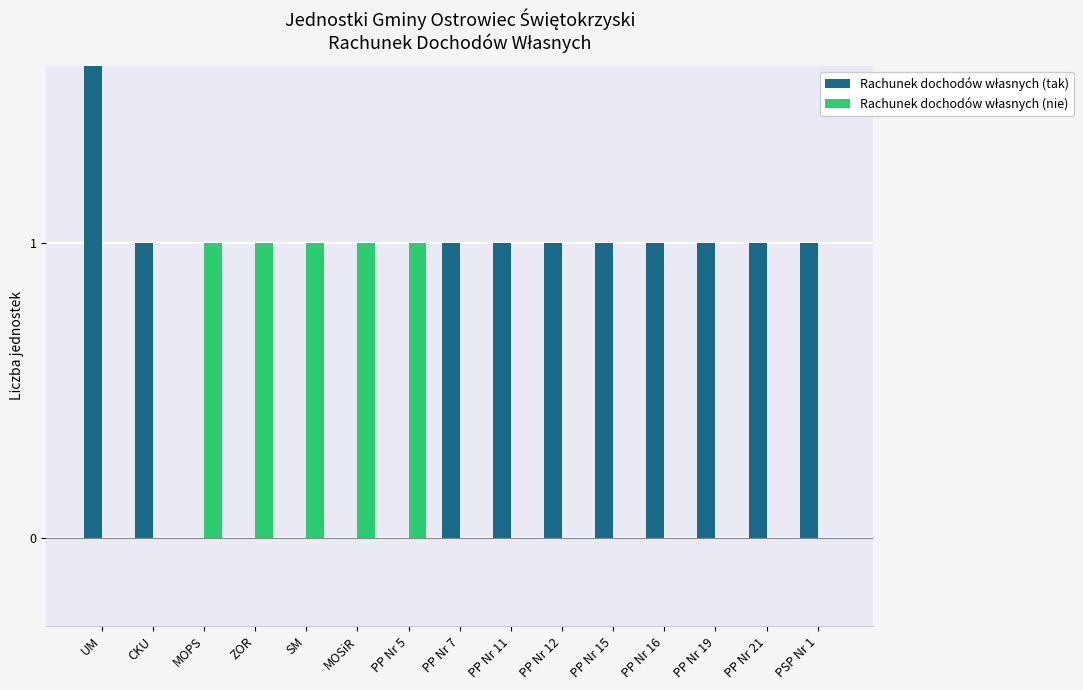

Rank the series by their maximum value, from lowest to highest.

Rachunek dochodów własnych (nie), Rachunek dochodów własnych (tak)